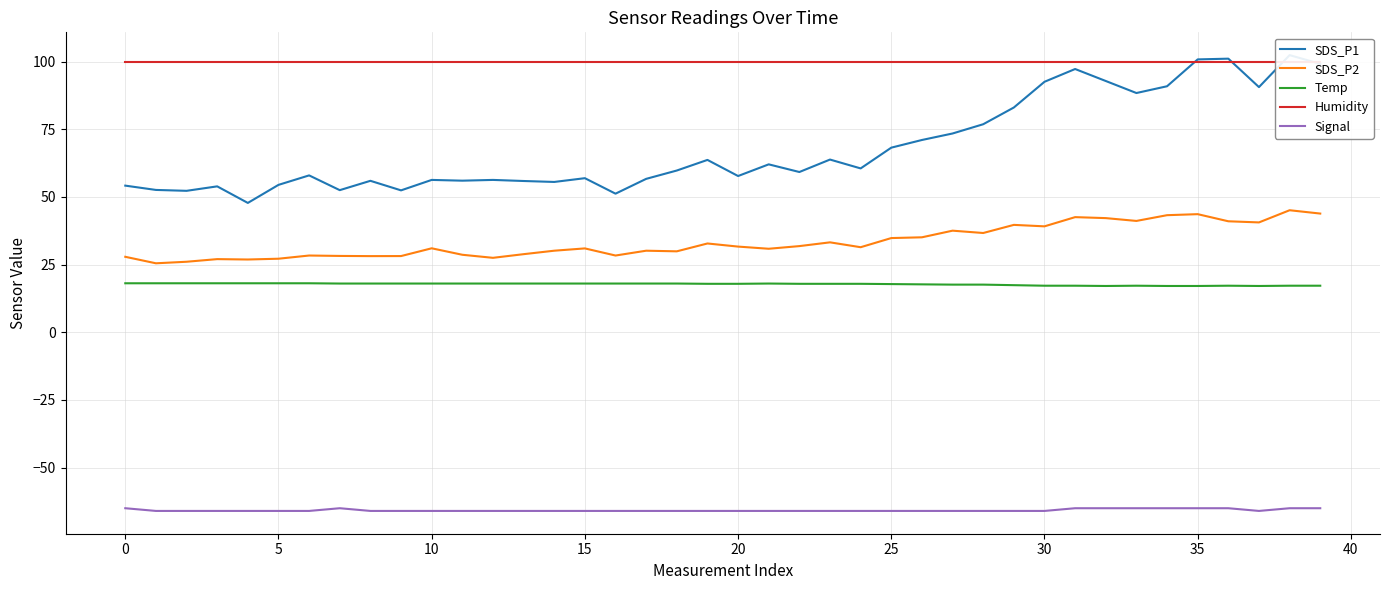

How many data points does each series have?

40